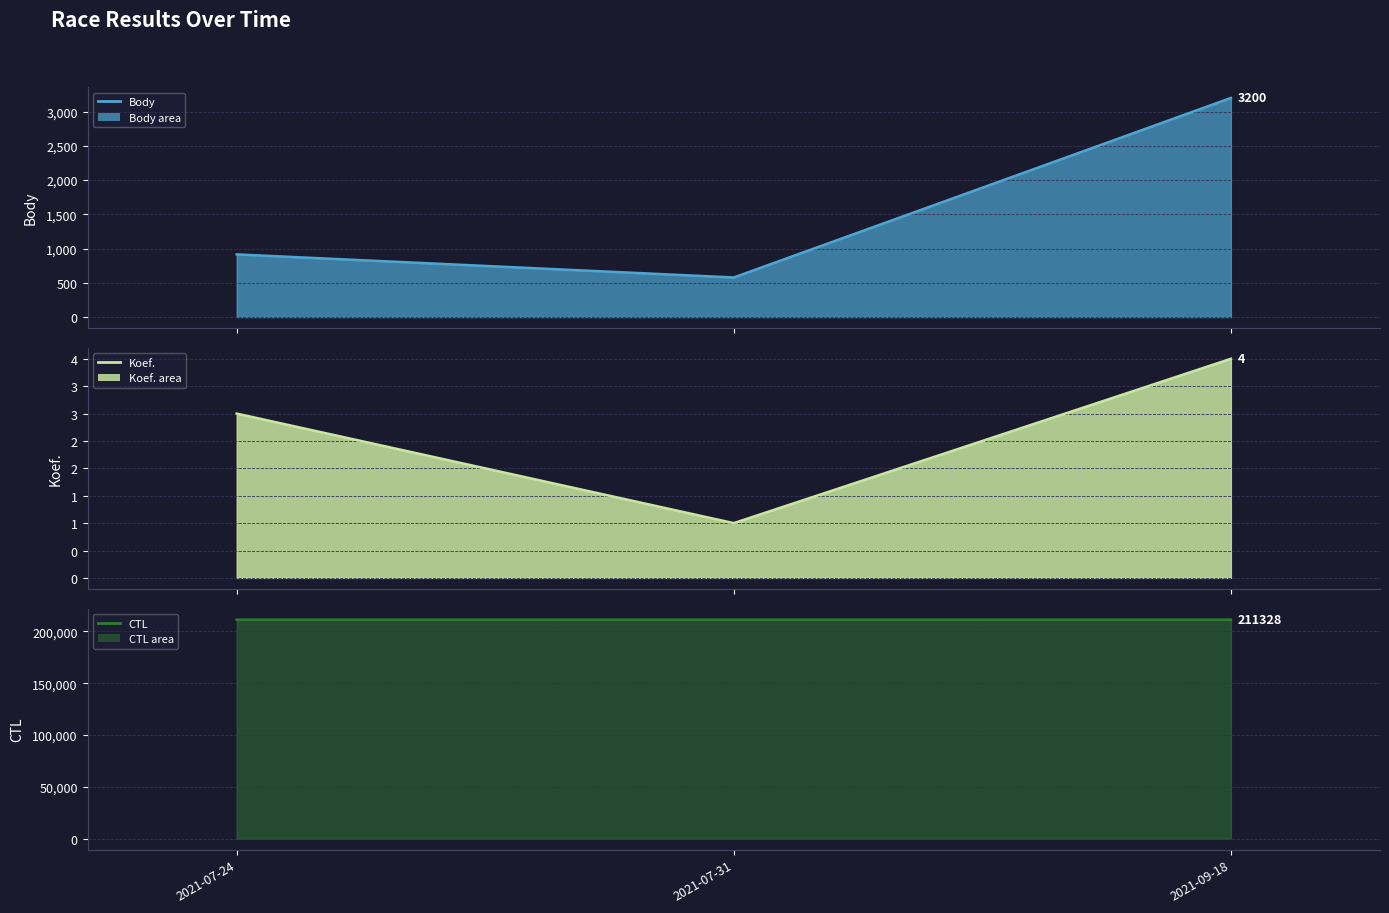

List the series in order of their peak value, lowest first.

Koef. line, Body line, CTL line